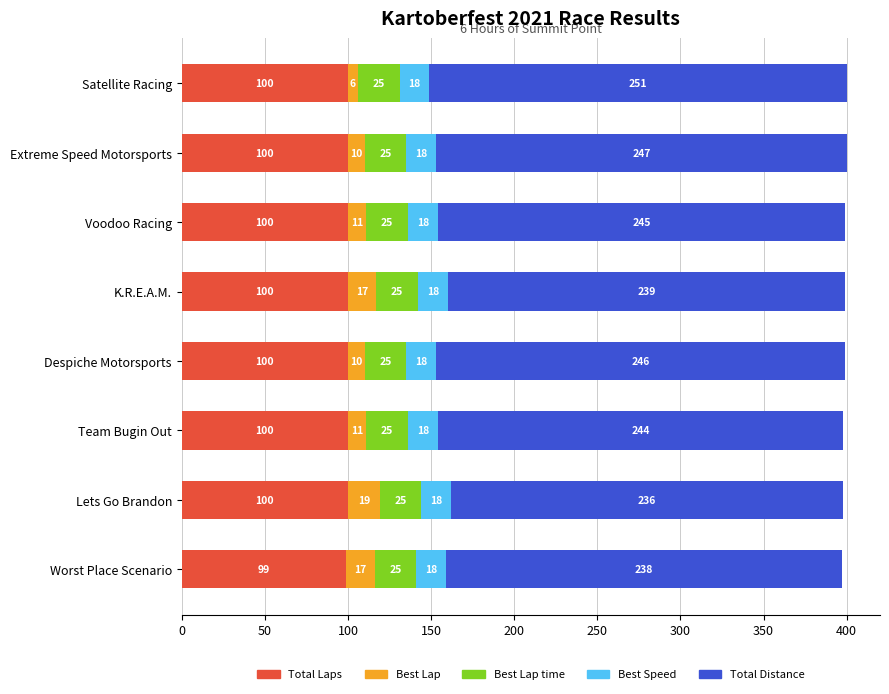

At which label does Total Laps reach its minimum?

Worst Place Scenario